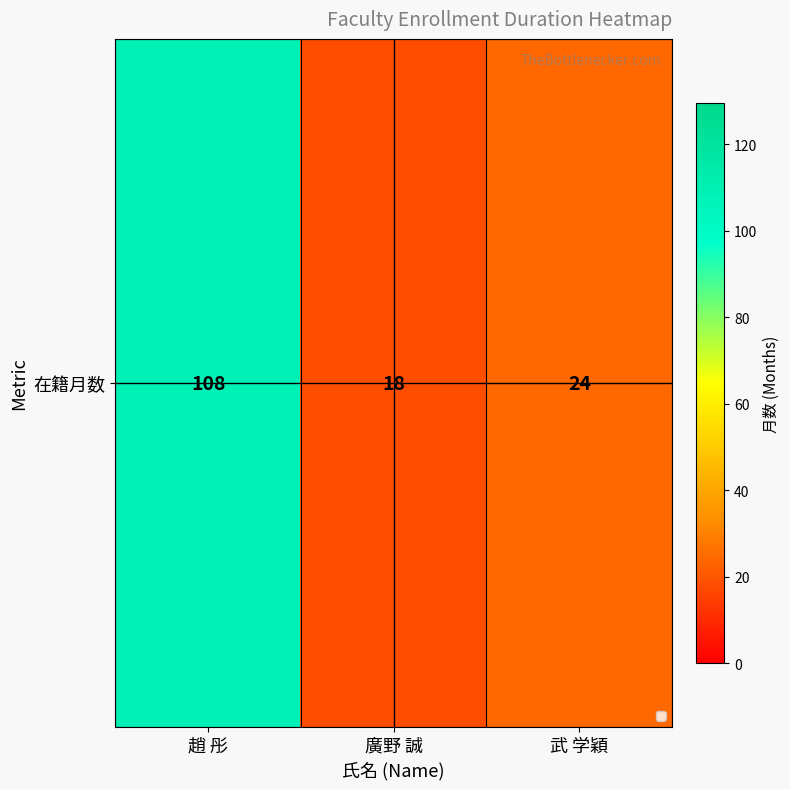

Count the number of data series in this chart.

1